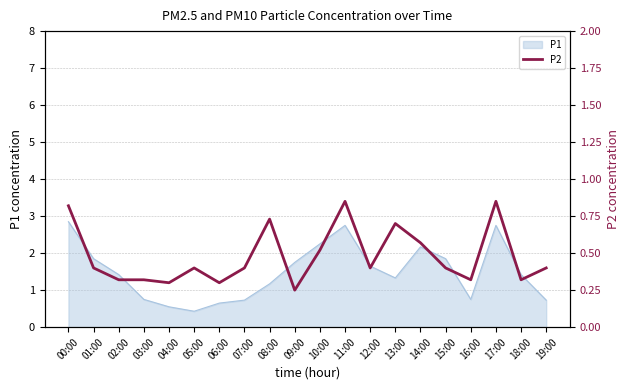

Is it true that P1 equals 2.7 at 15:00?

False